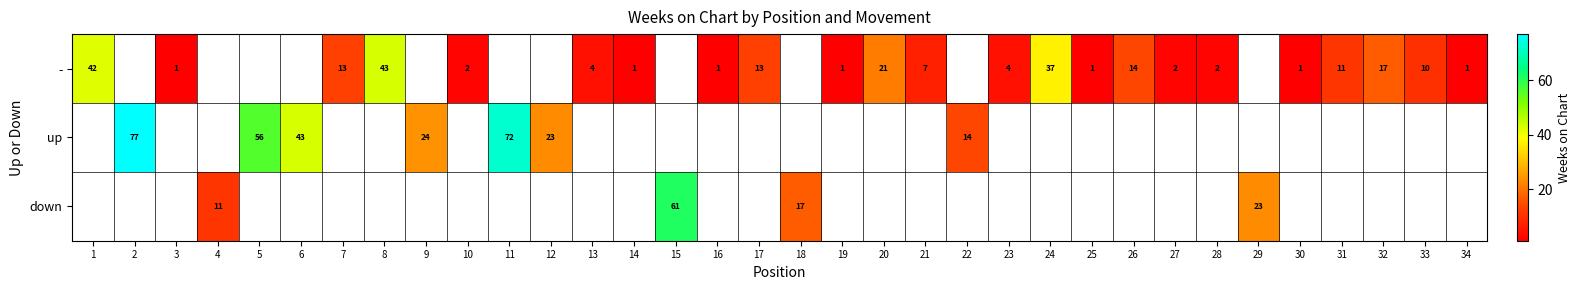

True or false: - has a value of 1 at 16.

True